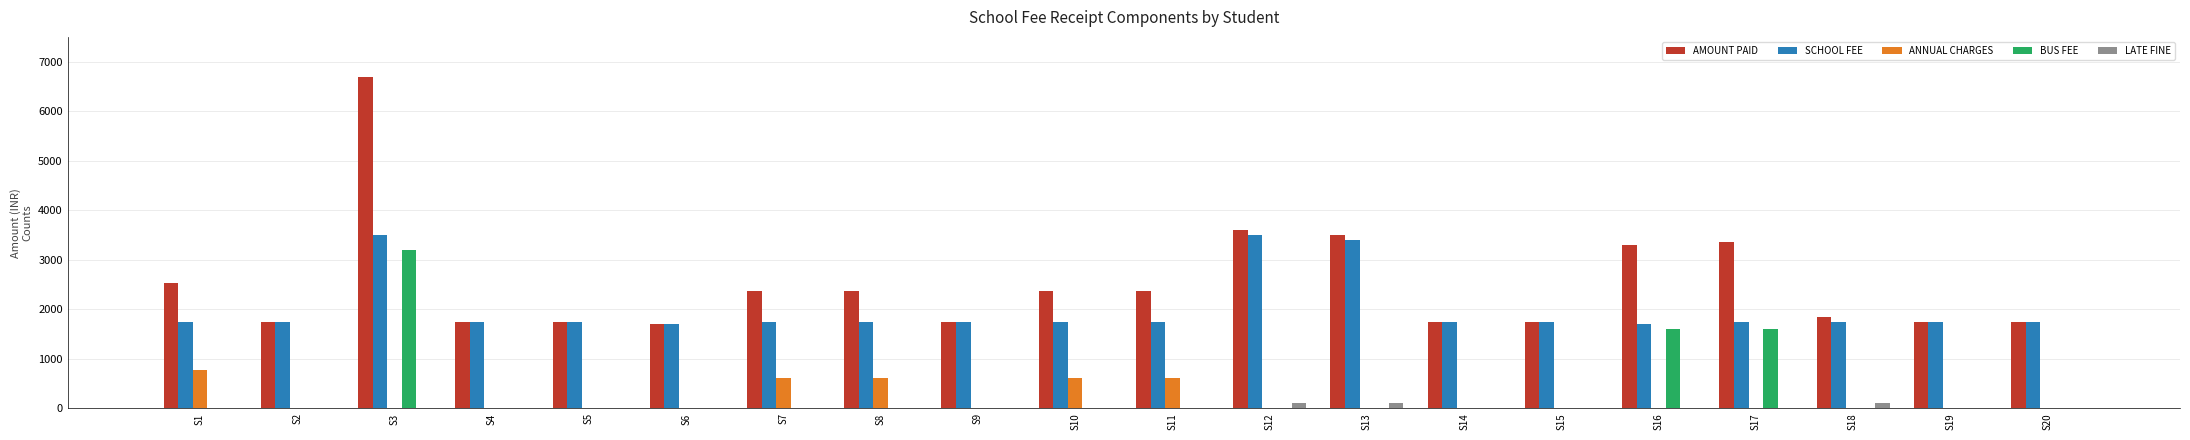

Which series has the largest total across all categories?

AMOUNT PAID